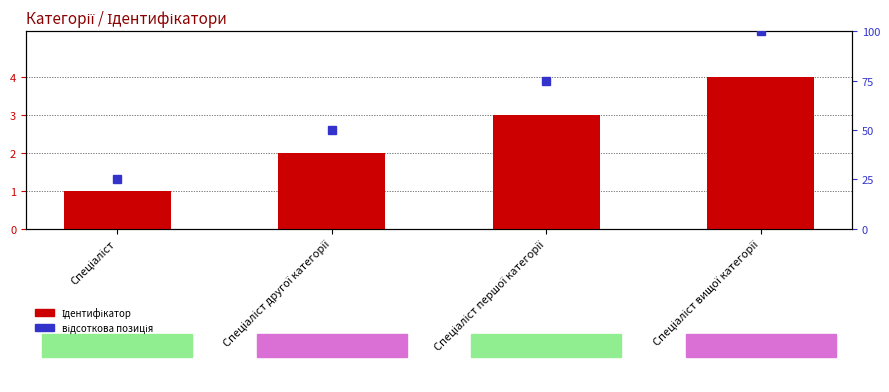

At which category does the chart reach its minimum across all series?

Спеціаліст